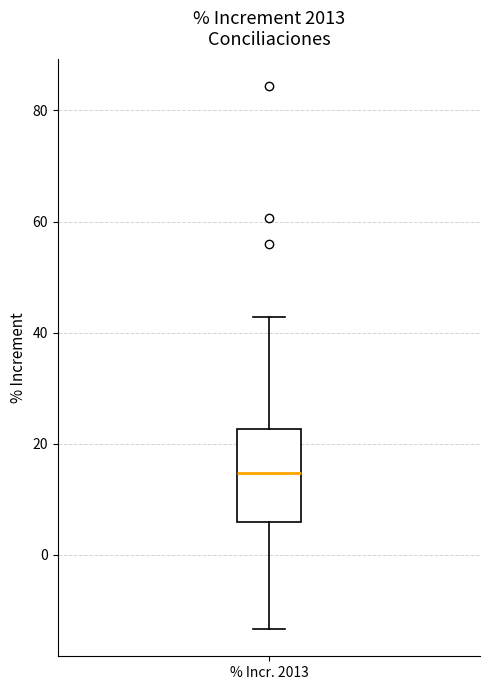

Transcribe this box plot: give where the median line is, the range the box spans, and where the two whiskers end, as read against the y-axis. The values are not printed on the chart, so give them approximately, as read against the axis.

median 14, box 6 to 22, whiskers -14 to 42